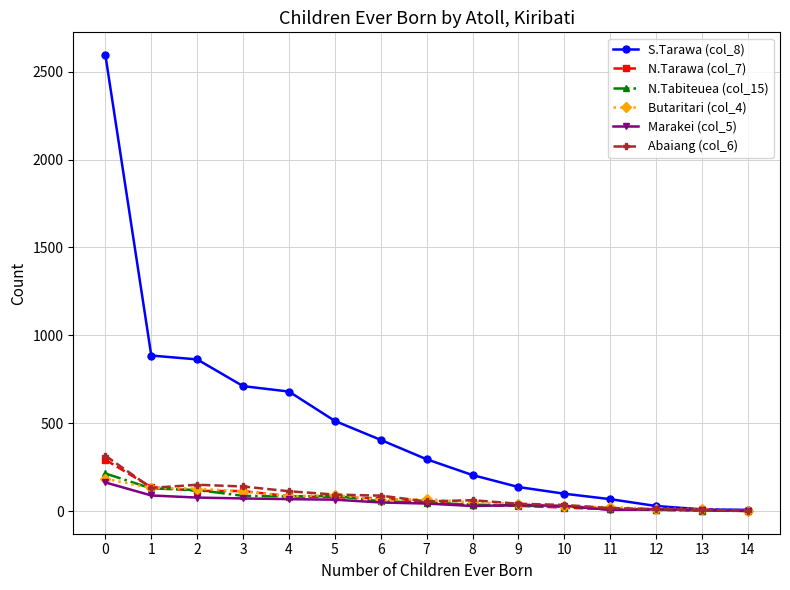

How many values in the Abaiang (col_6) series are below 62?

7